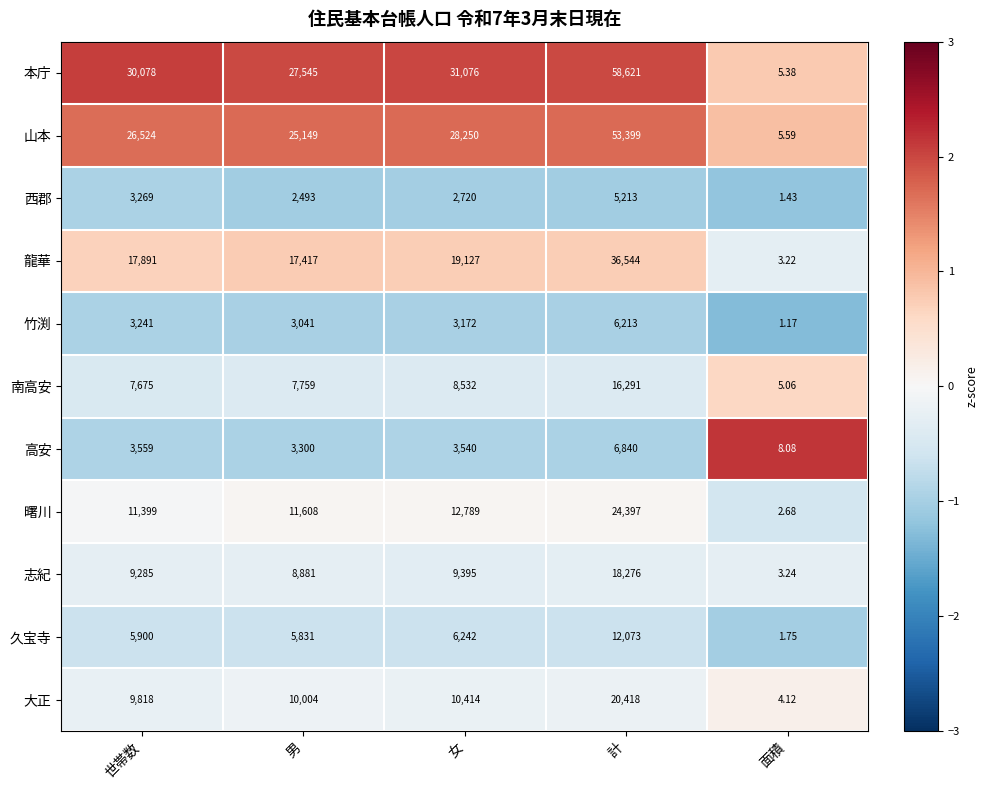

At which category does the chart reach its peak across all series?

計